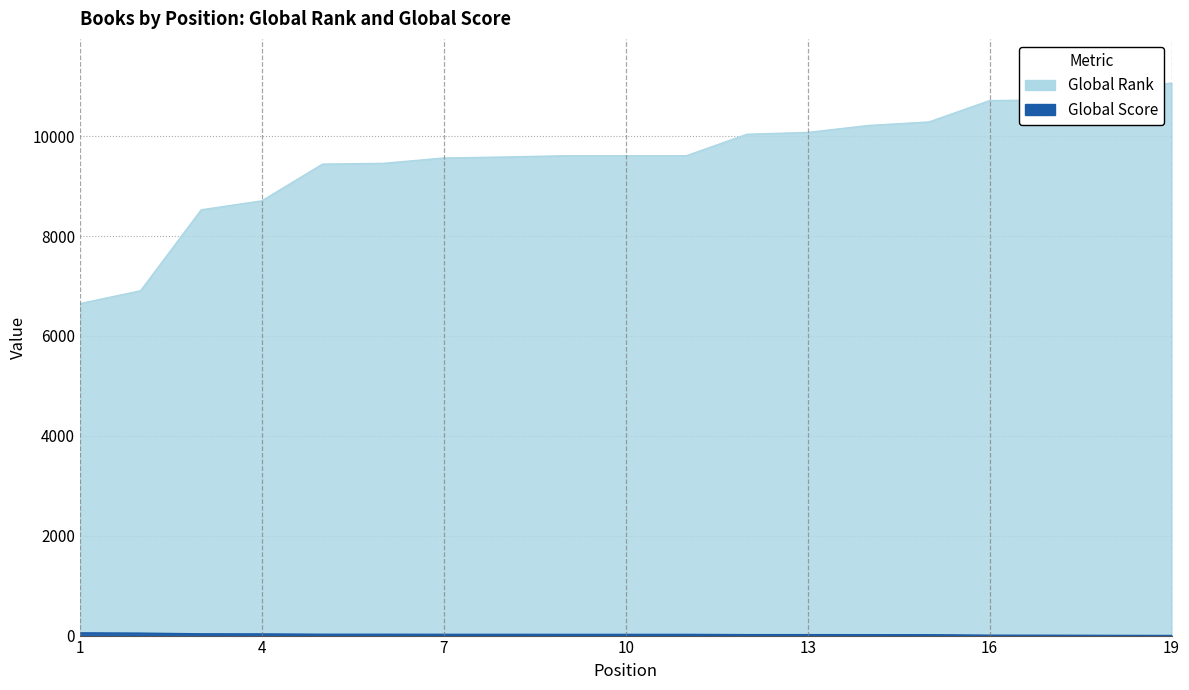

What is the approximate value of Global Score at 17, to the nearest 5?

5